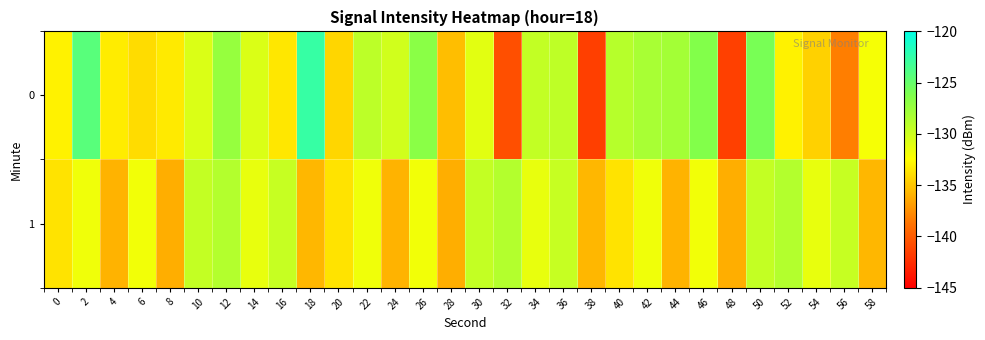

What is the minimum value shown in the chart?

-141.6